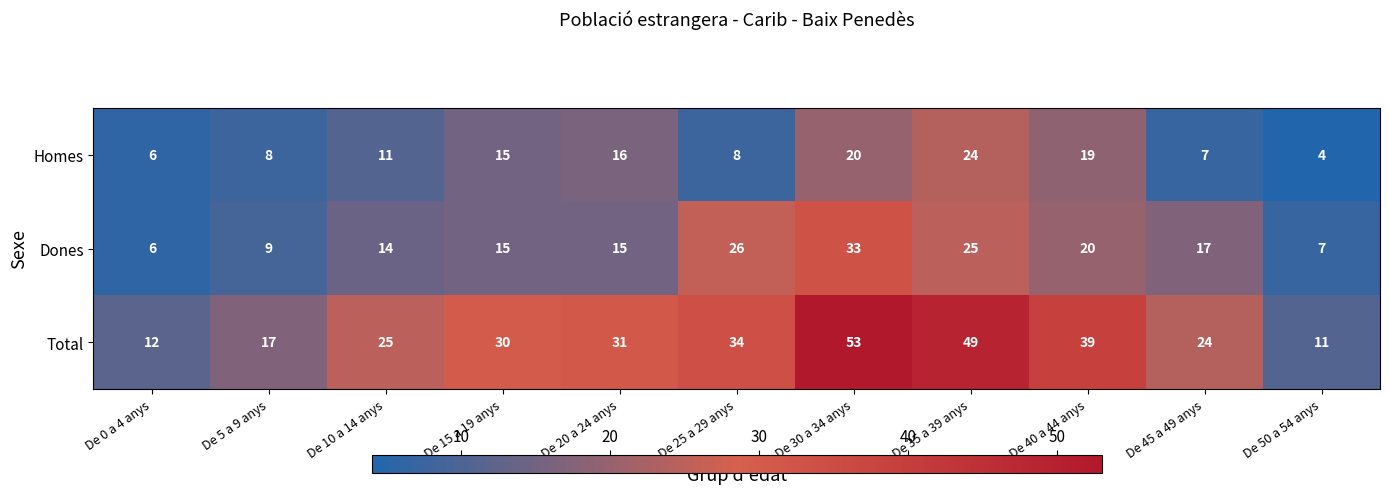

How many values in the Dones series are below 15?

4